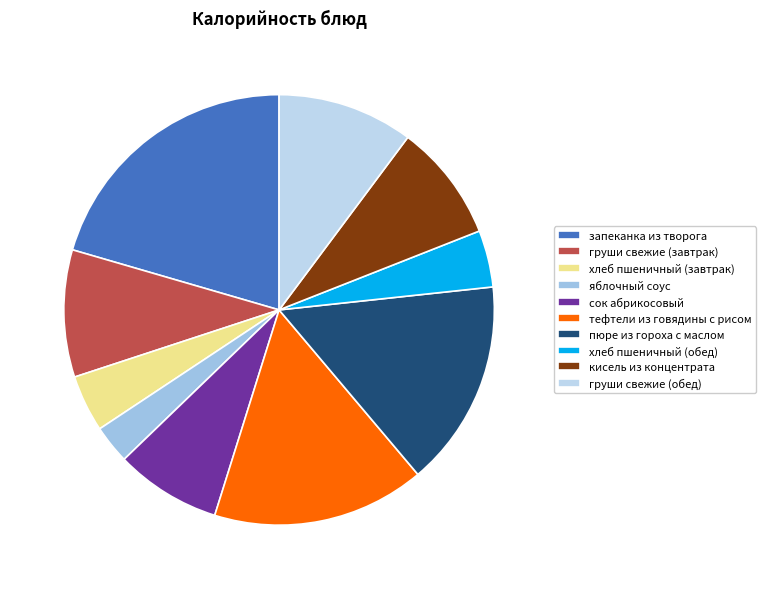

How many slices are in this pie chart?

10